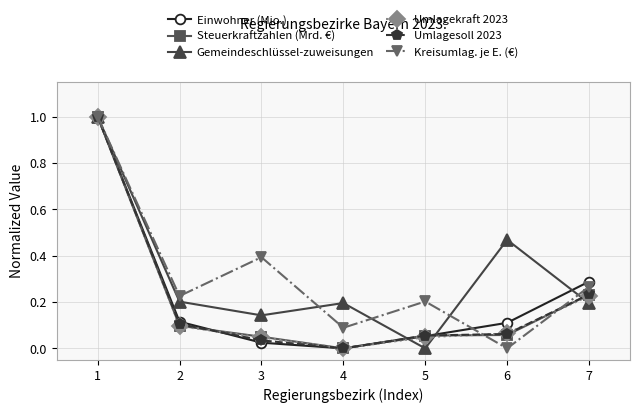

The Einwohner (Mio.) series shows 1.8 at 1. True or false?

False